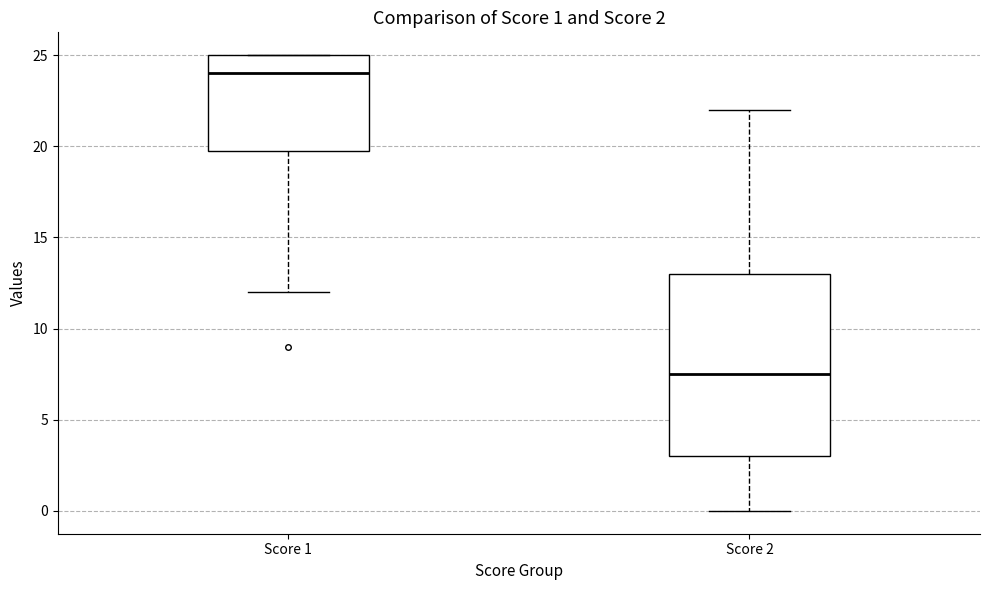

Which box's median line is the lowest?

Score 2